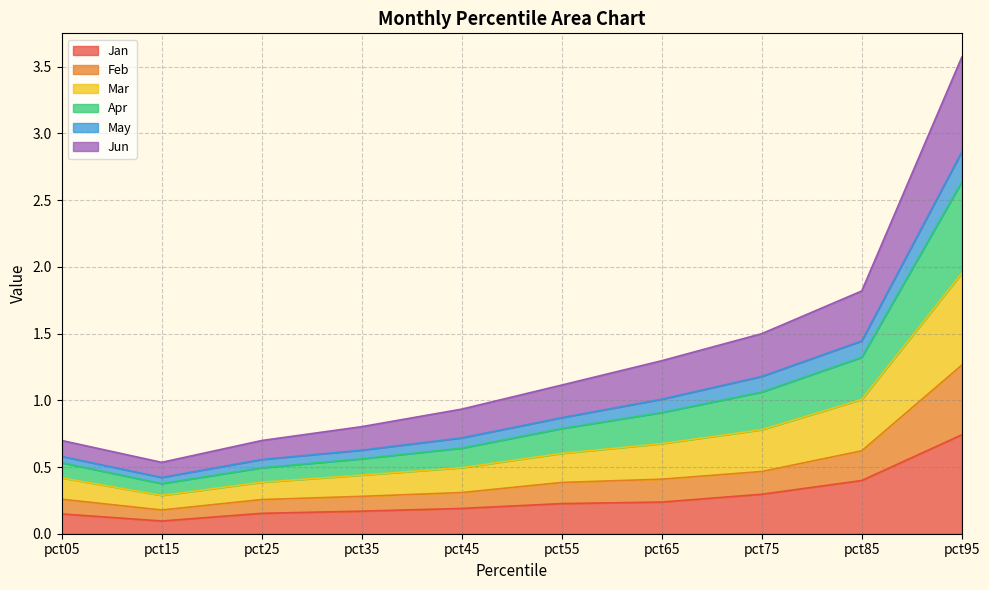

The Jan series shows 0.2 at pct35. True or false?

True